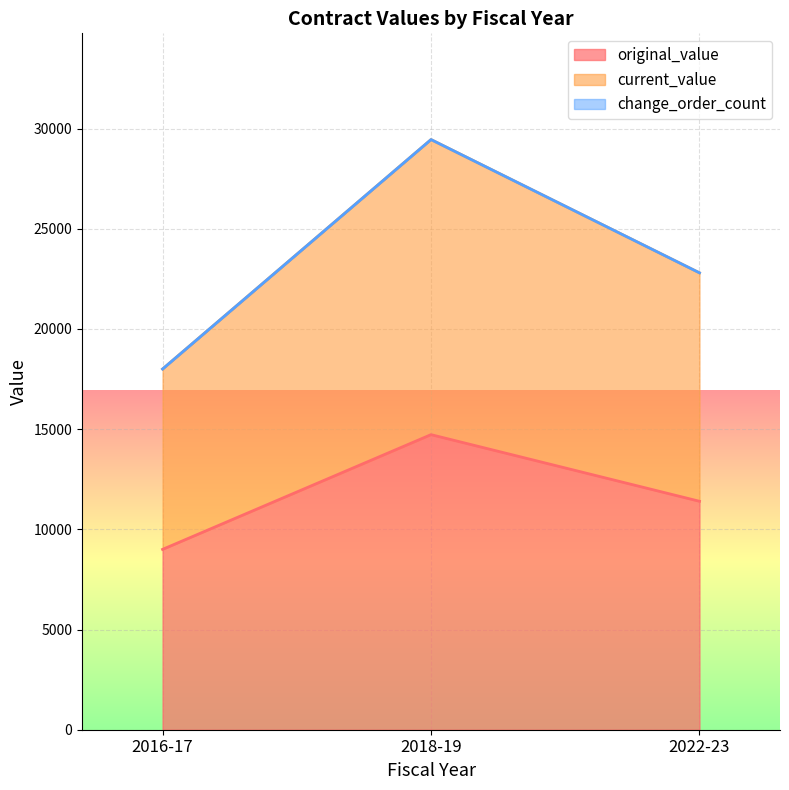

Is the value of original_value at 2016-17 greater than the value of current_value at 2018-19?

No